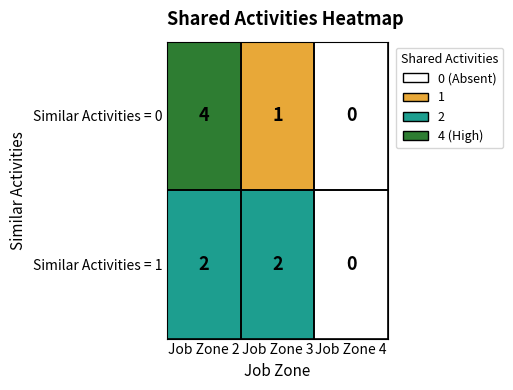

How many Similar Activities = 0 values are between 0 and 4?

3